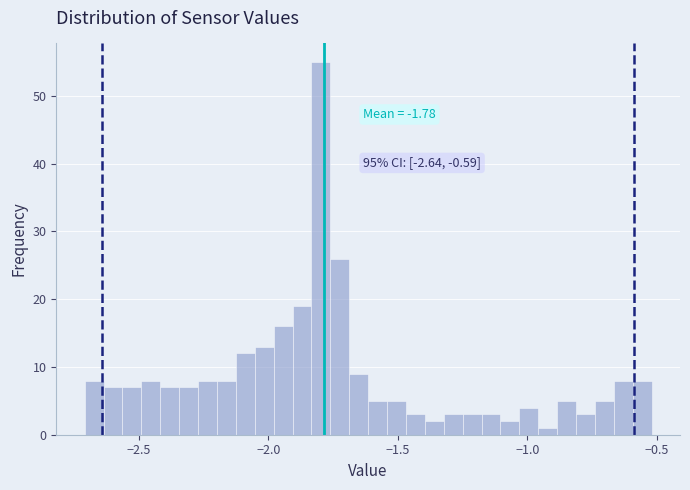

Around what value on the x-axis is the tallest bar? Give the approximate position of its centre, as read against the axis.

-1.80